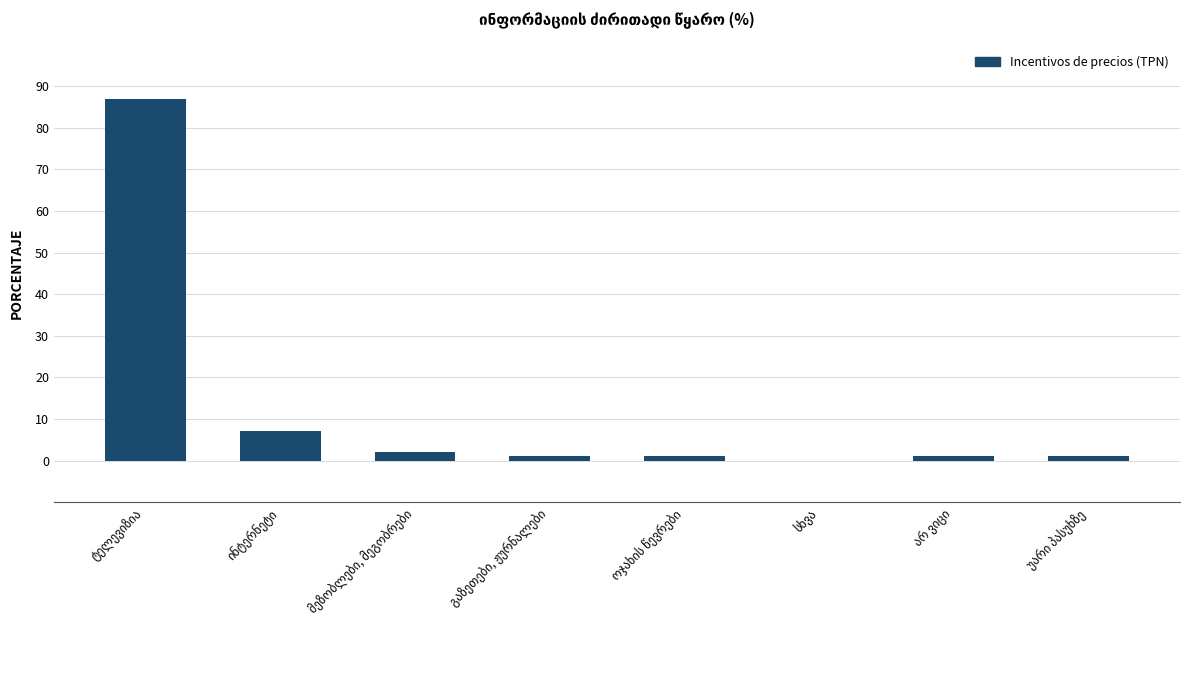

What is the maximum value shown in the chart?

87